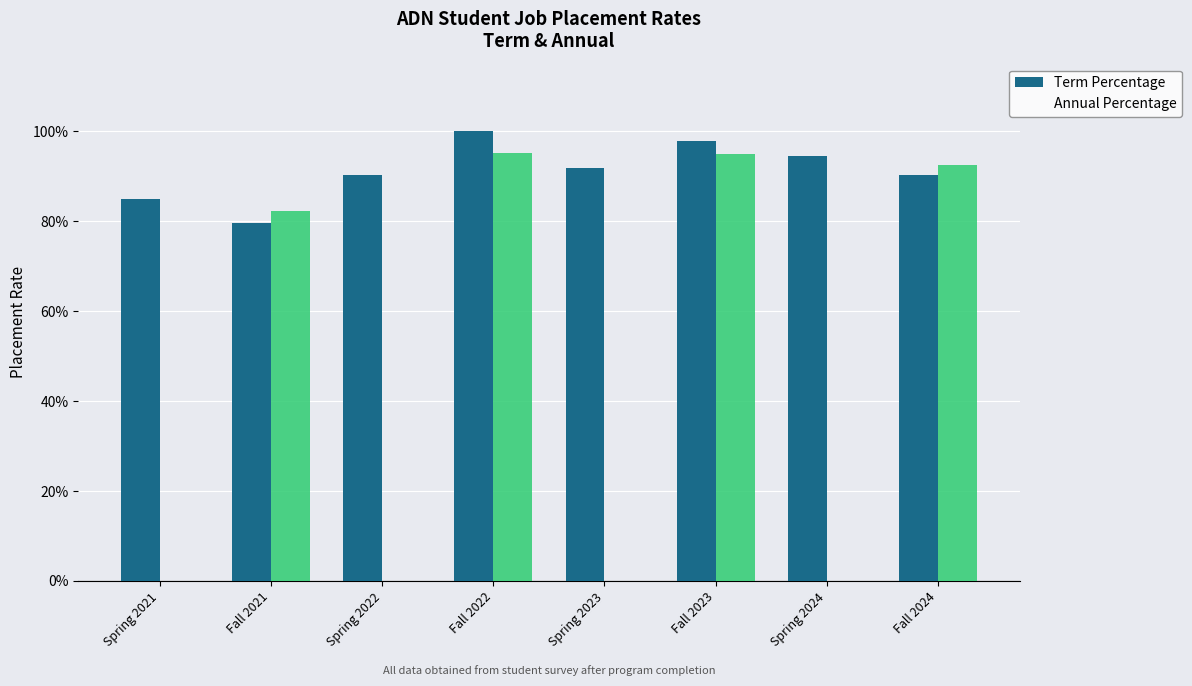

The Term Percentage series shows 0.5 at Fall 2021. True or false?

False